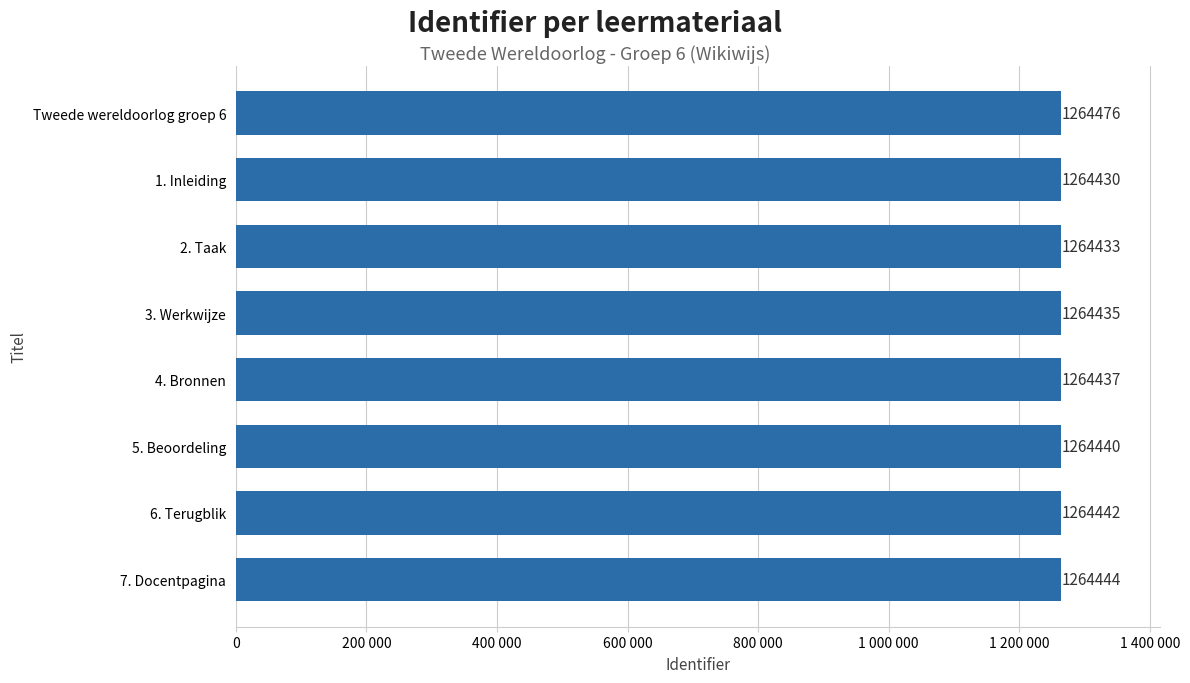

Are the bars grouped side by side (vs. stacked)?

No